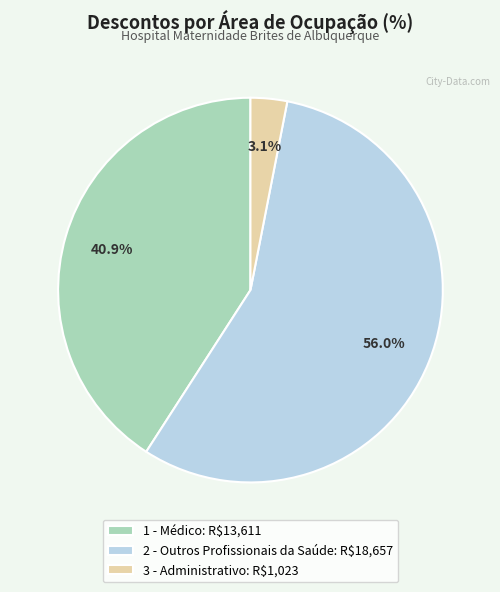

Does 2 - Outros Profissionais da Saúde: R$18,657 account for over 50% of the chart?

Yes